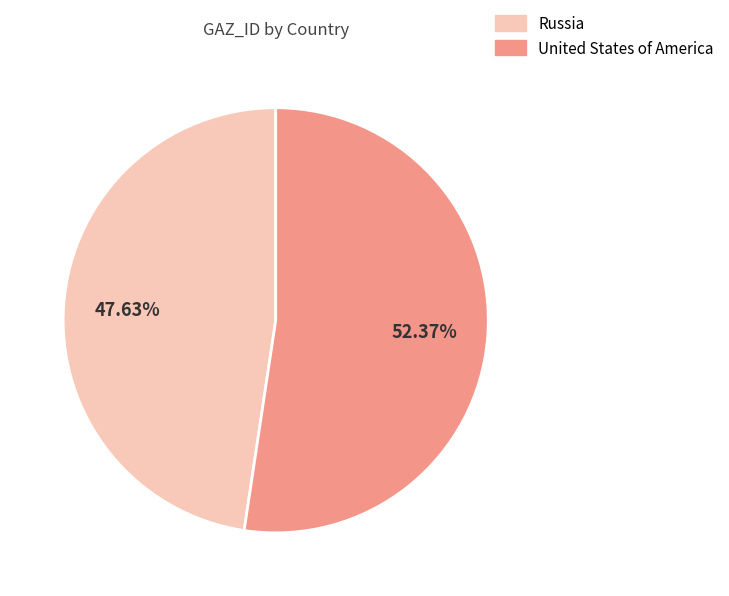

Is it true that Russia is 42% of the pie?

False